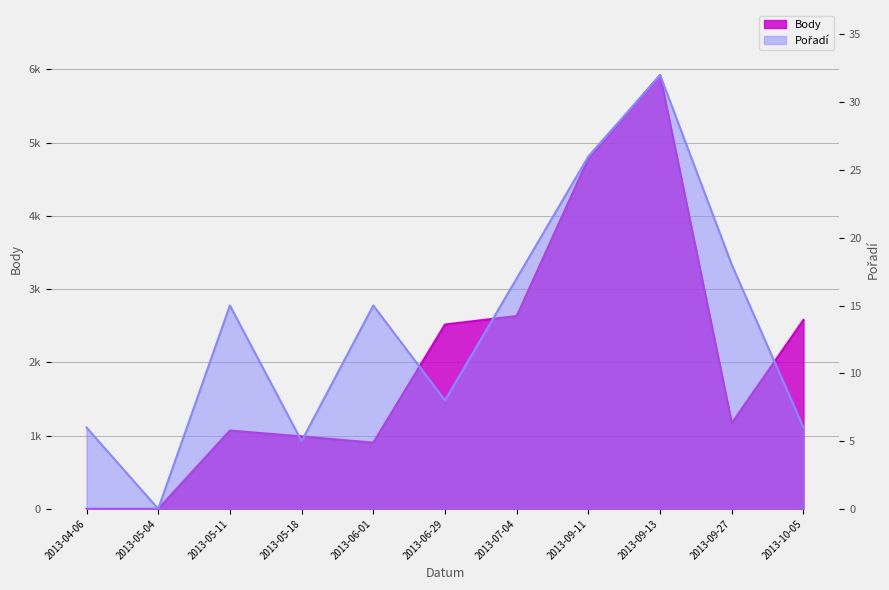

Which series has the largest range (max minus min)?

Body